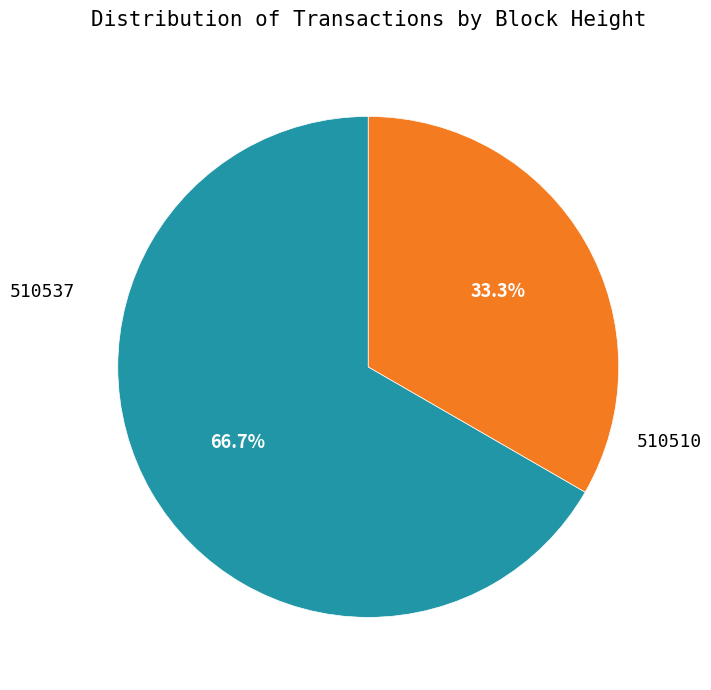

How many segments does this pie chart have?

2